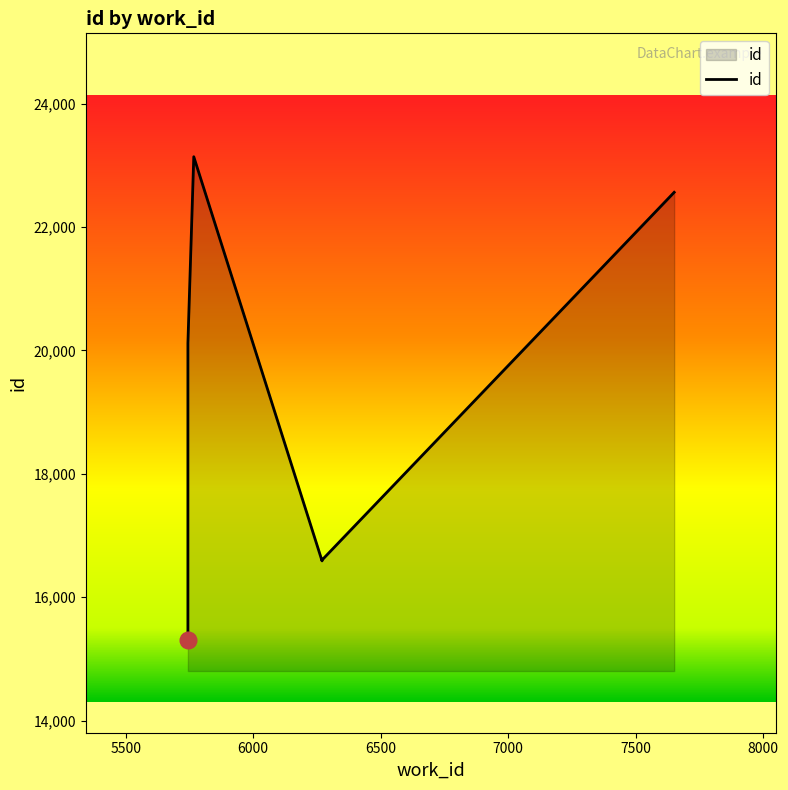

Reading right to left, transcribe all the data shown in this chart.

22563	16603	16589	23140	20116	15304